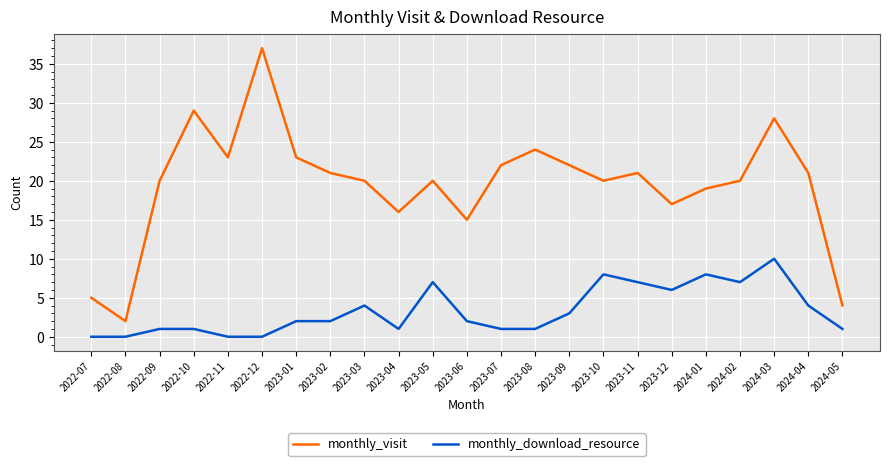

Reading left to right, transcribe all the data shown in this chart.

monthly_visit: 2022-07=5	2022-08=2	2022-09=20	2022-10=29	2022-11=23	2022-12=37	2023-01=23	2023-02=21	2023-03=20	2023-04=16	2023-05=20	2023-06=15	2023-07=22	2023-08=24	2023-09=22	2023-10=20	2023-11=21	2023-12=17	2024-01=19	2024-02=20	2024-03=28	2024-04=21	2024-05=4
monthly_download_resource: 2022-07=0	2022-08=0	2022-09=1	2022-10=1	2022-11=0	2022-12=0	2023-01=2	2023-02=2	2023-03=4	2023-04=1	2023-05=7	2023-06=2	2023-07=1	2023-08=1	2023-09=3	2023-10=8	2023-11=7	2023-12=6	2024-01=8	2024-02=7	2024-03=10	2024-04=4	2024-05=1